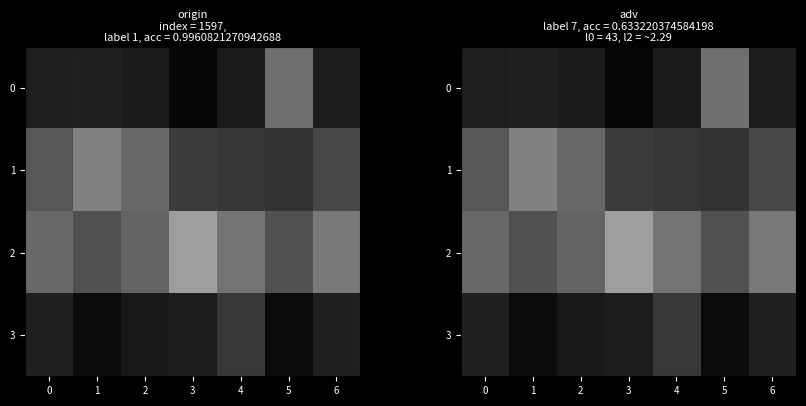

What is the difference between the 3 values at 6 and 4?

0.1